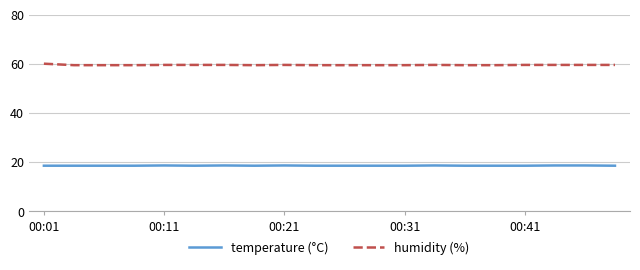

True or false: temperature (°C) and humidity (%) cross at least once.

False